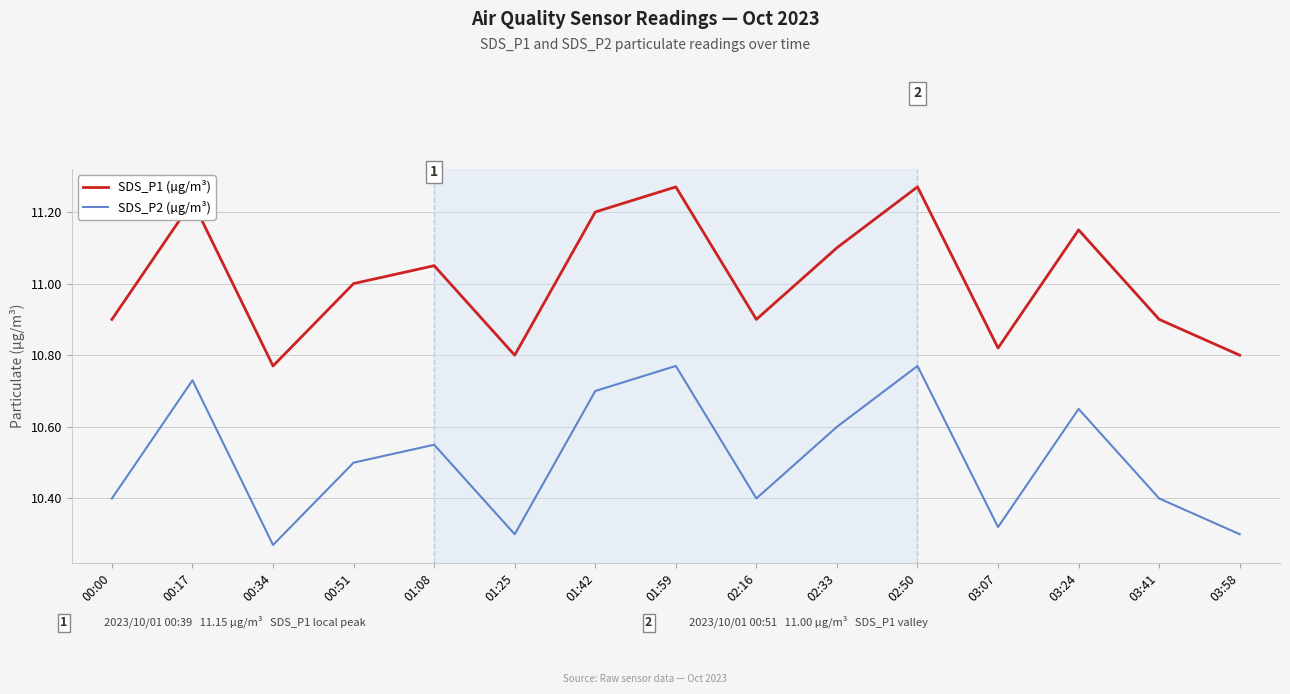

What value does the SDS_P1 (µg/m³) series have at 03:41?

10.9